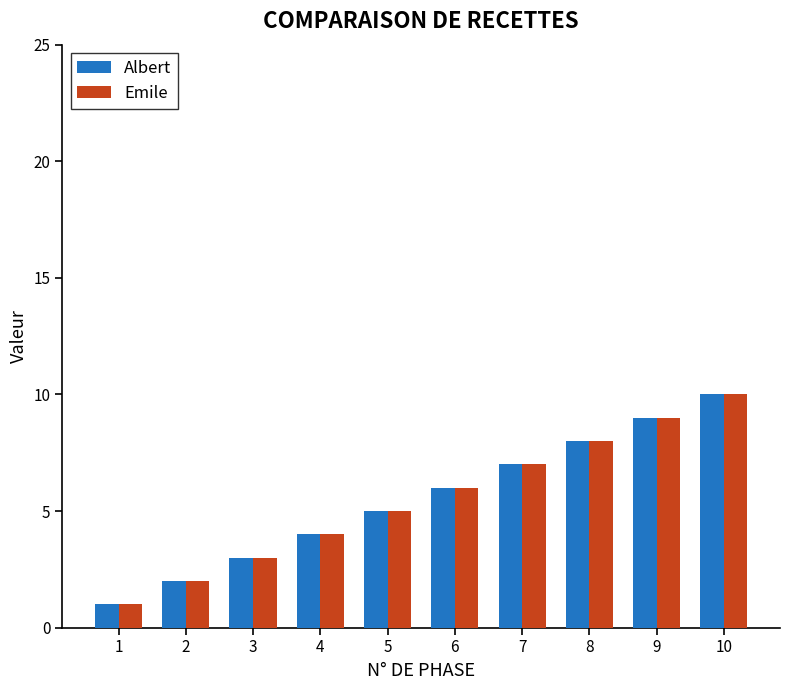

How many data points does each series have?

10